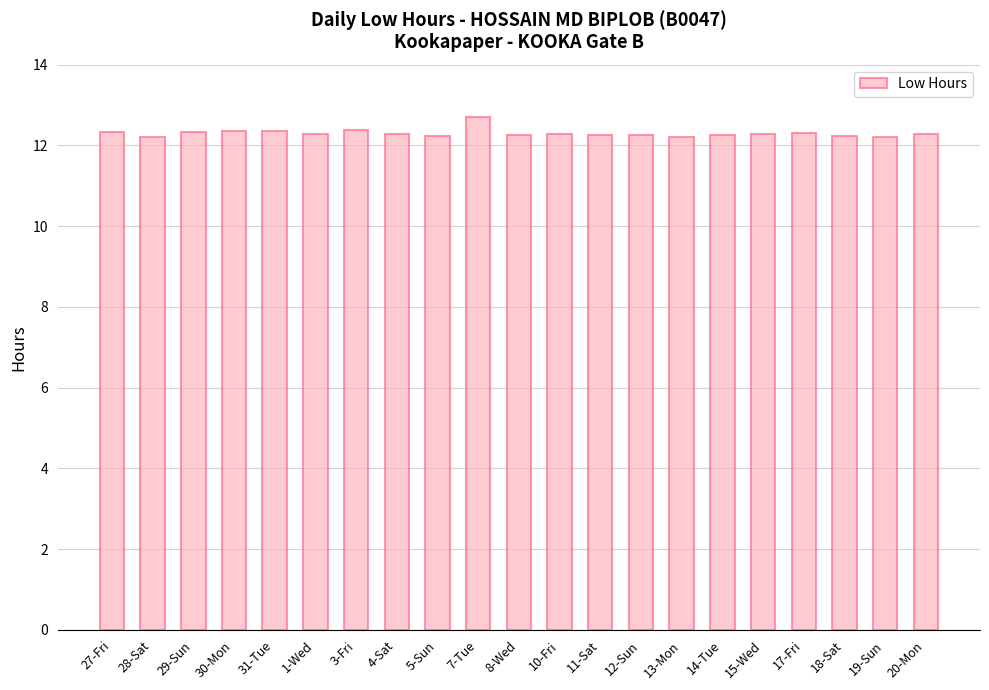

What is the average value?

12.3